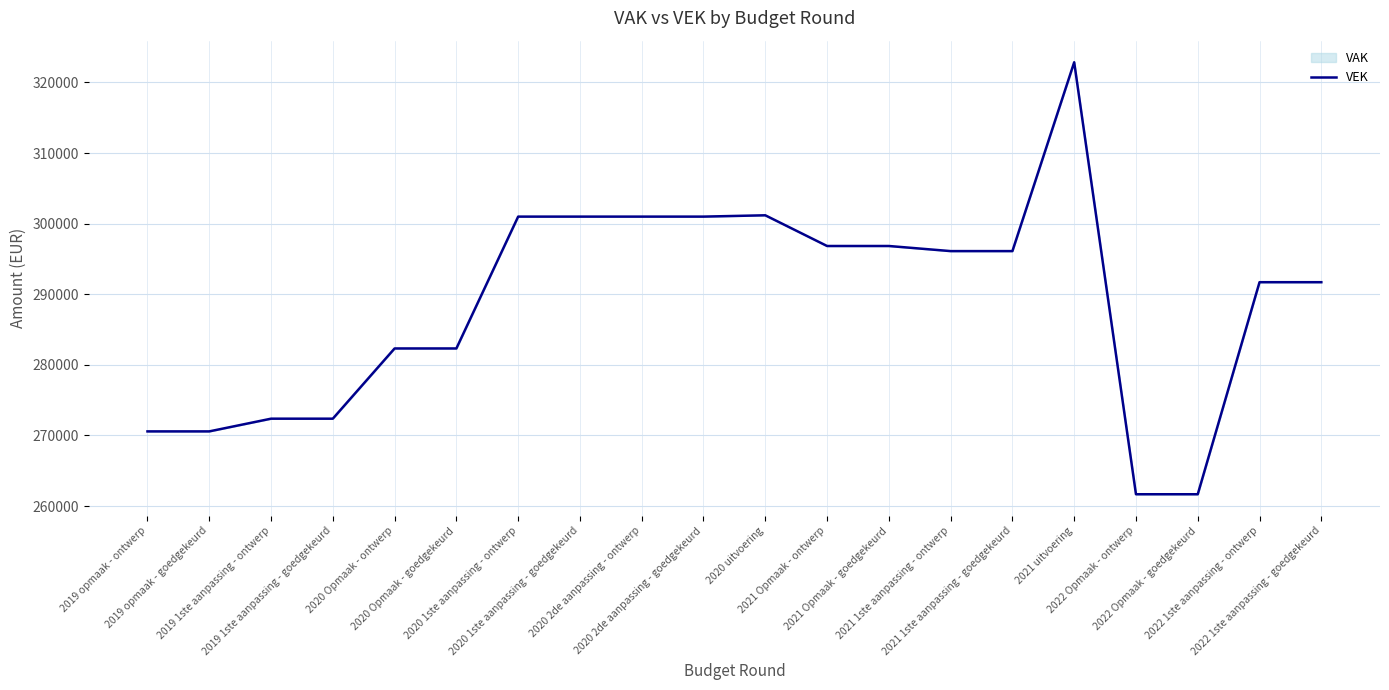

List the labels in order of value, smallest first.

2022 Opmaak - ontwerp, 2022 Opmaak - goedgekeurd, 2019 opmaak - ontwerp, 2019 opmaak - goedgekeurd, 2019 1ste aanpassing - ontwerp, 2019 1ste aanpassing - goedgekeurd, 2020 Opmaak - ontwerp, 2020 Opmaak - goedgekeurd, 2022 1ste aanpassing - ontwerp, 2022 1ste aanpassing - goedgekeurd, 2021 1ste aanpassing - ontwerp, 2021 1ste aanpassing - goedgekeurd, 2021 Opmaak - ontwerp, 2021 Opmaak - goedgekeurd, 2020 1ste aanpassing - ontwerp, 2020 1ste aanpassing - goedgekeurd, 2020 2de aanpassing - ontwerp, 2020 2de aanpassing - goedgekeurd, 2020 uitvoering, 2021 uitvoering